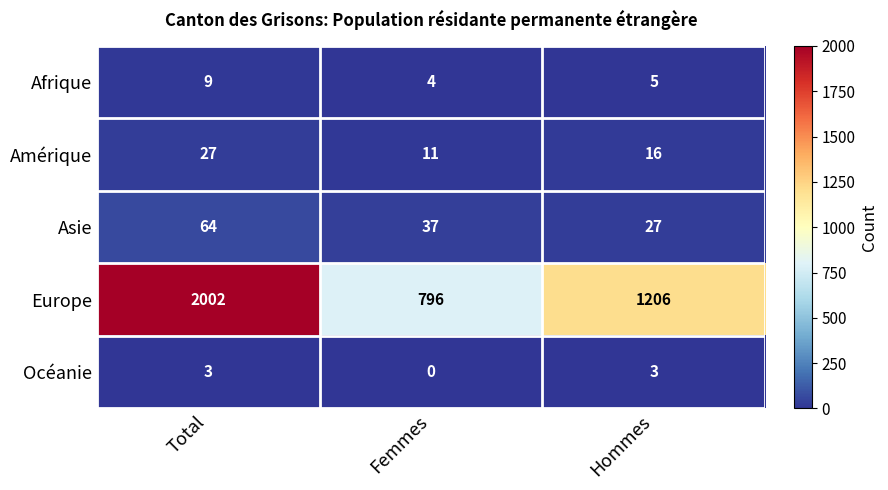

What is the sum of all Amérique values?

54